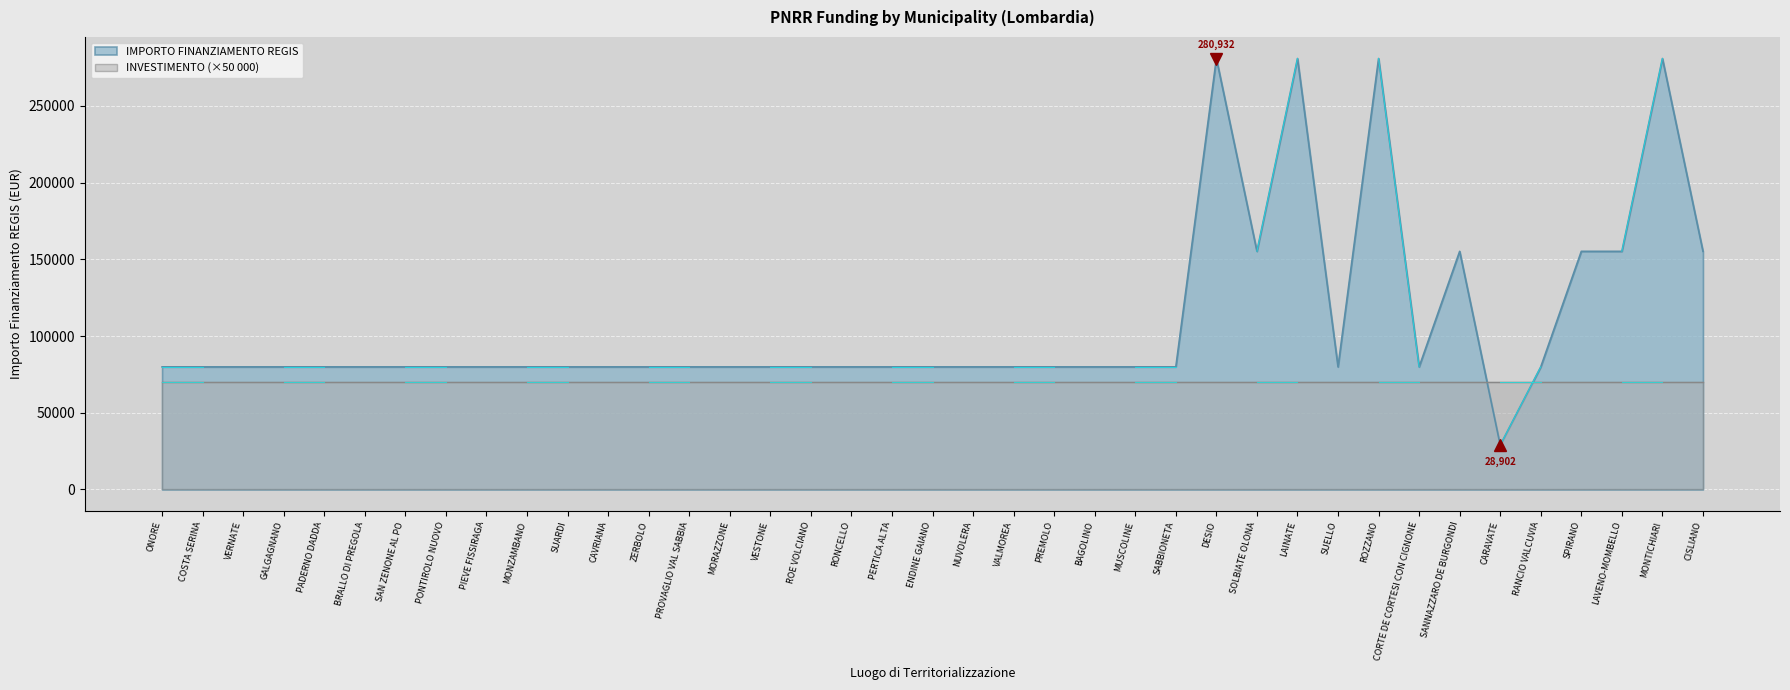

At which category does the data reach its first local peak?

DESIO